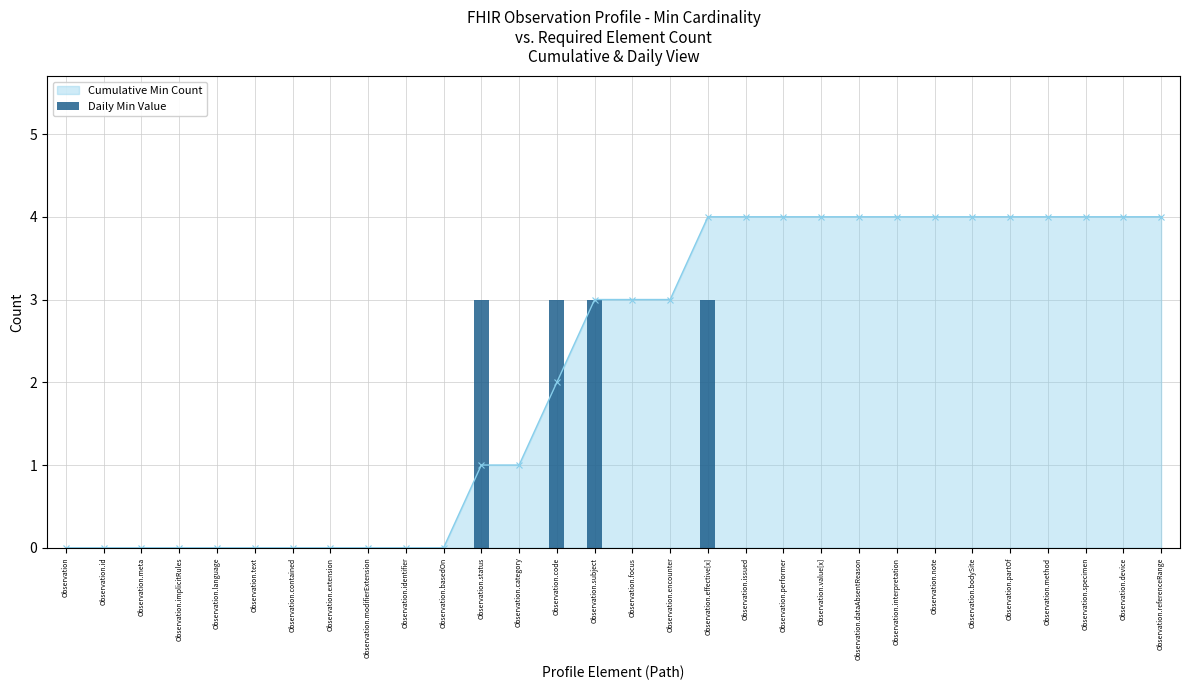

Reading left to right, extract all data points from this chart.

0	0	0	0	0	0	0	0	0	0	0	3	0	3	3	0	0	3	0	0	0	0	0	0	0	0	0	0	0	0